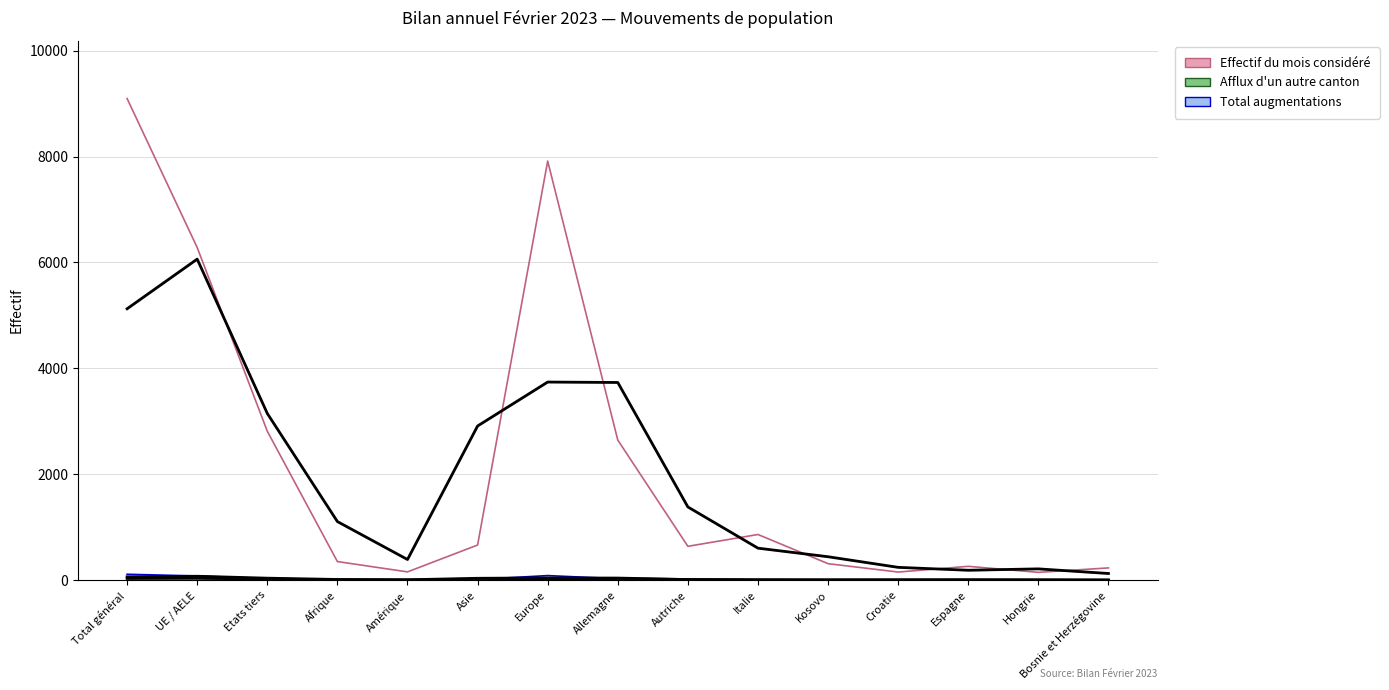

What position from the right is Hongrie?

2